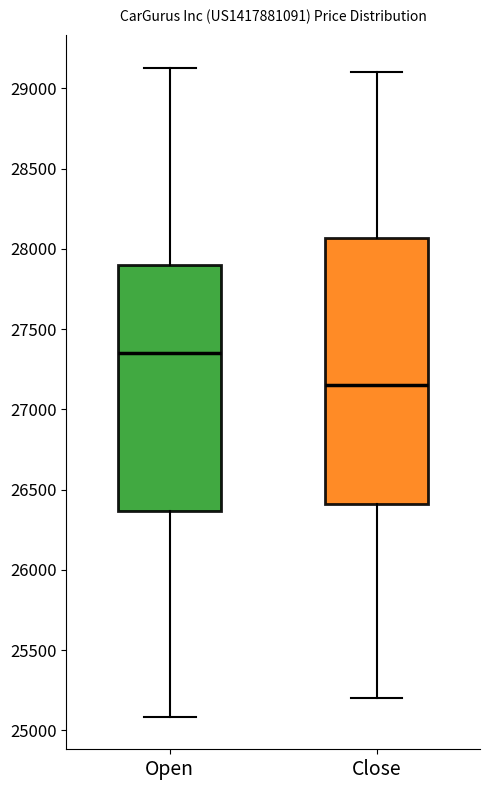

Reading left to right, read every box against the y-axis: the position of its median line, the range the box covers, and the ends of its whiskers. The values are not printed on the chart, so give them approximately, as read against the axis.

Open: median 27350, box 26350 to 27900, whiskers 25100 to 29150
Close: median 27150, box 26400 to 28050, whiskers 25200 to 29100